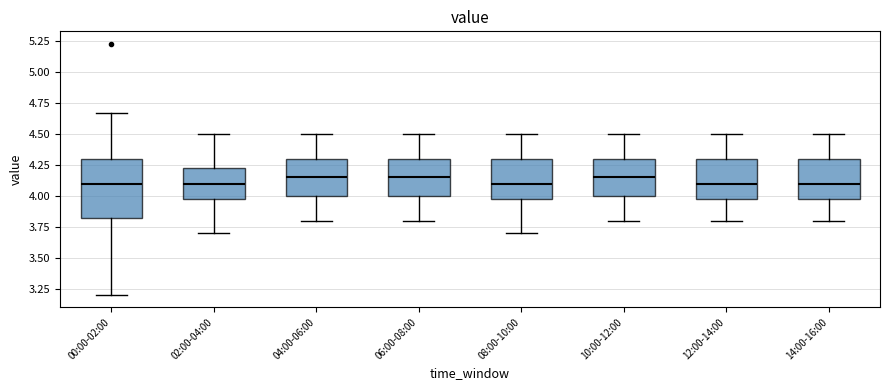

Where is the upper edge of the box for 04:00-06:00 on the y-axis? The values are not printed on the chart, so give them approximately, as read against the axis.

4.30